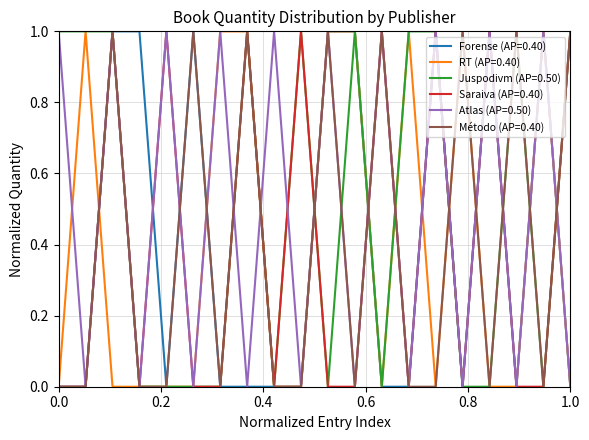

What is the maximum value for Forense (AP=0.40)?

1.0